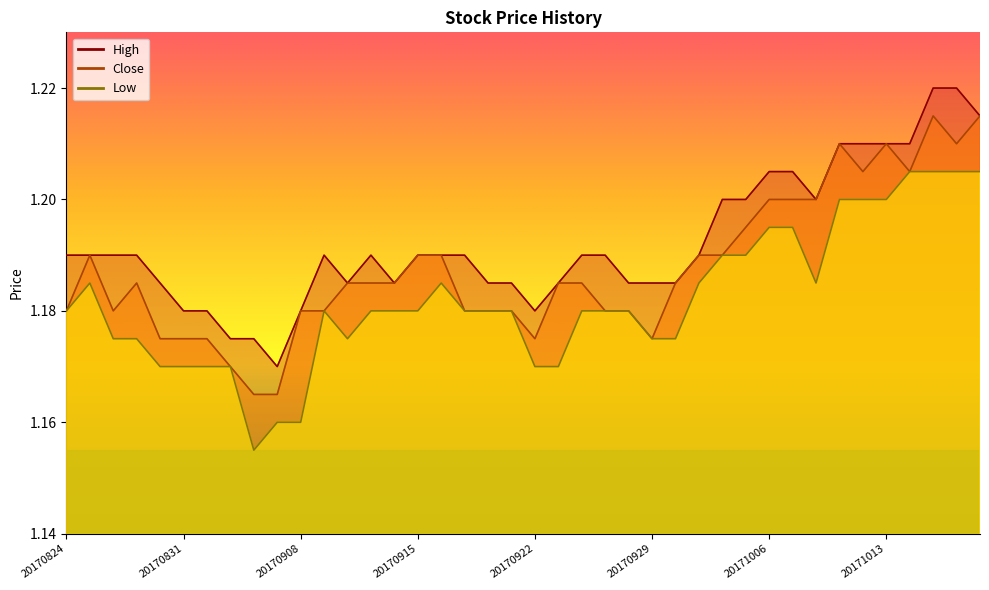

The value of Low at 20170830 is 0.5. True or false?

False